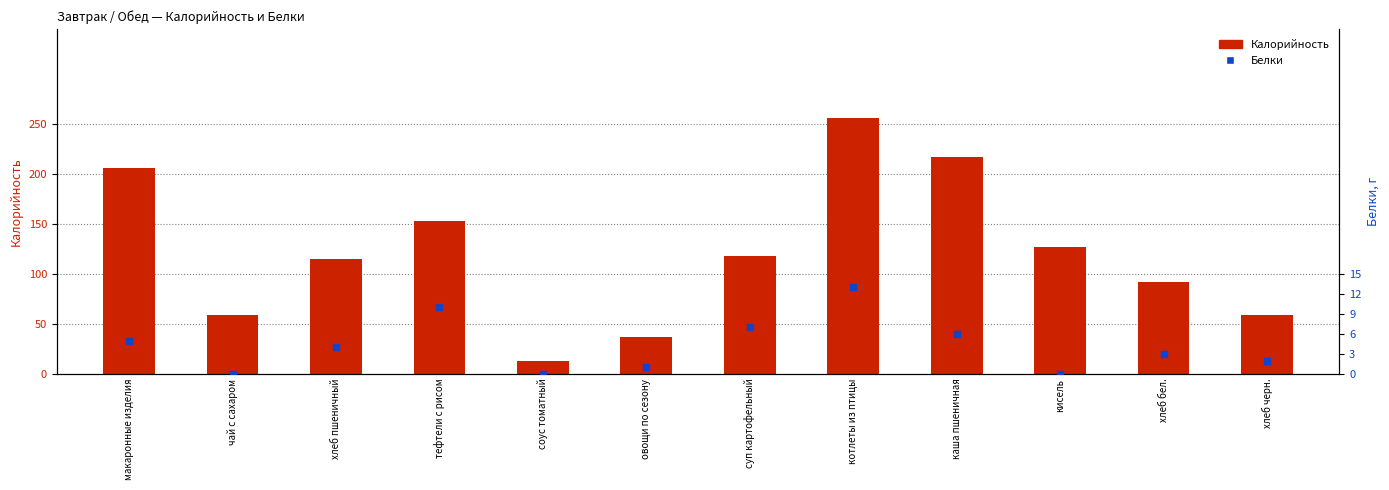

What are all the series names shown in the legend?

Калорийность, Белки